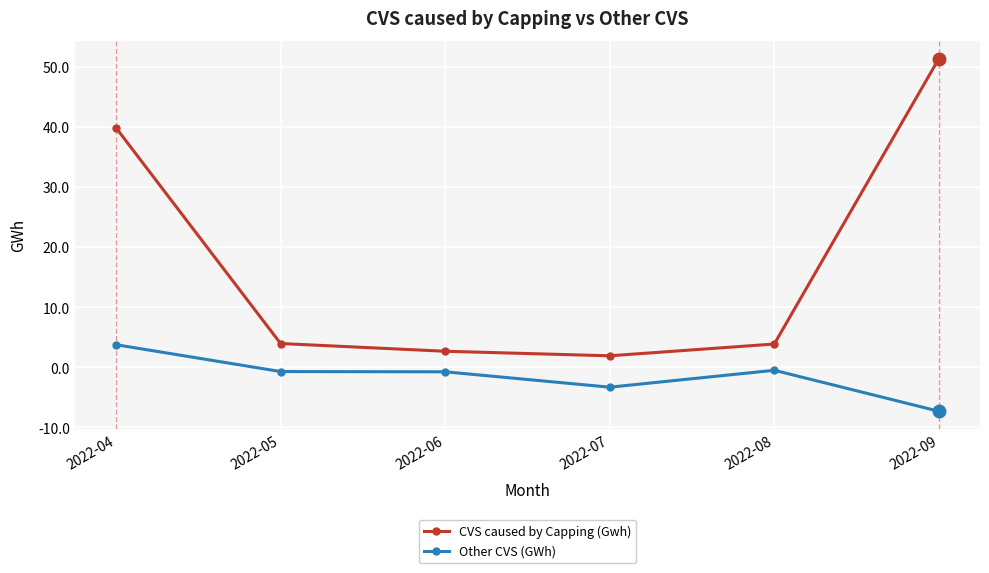

What is the difference between the maximum and second lowest values in the Other CVS (GWh) series?

7.1